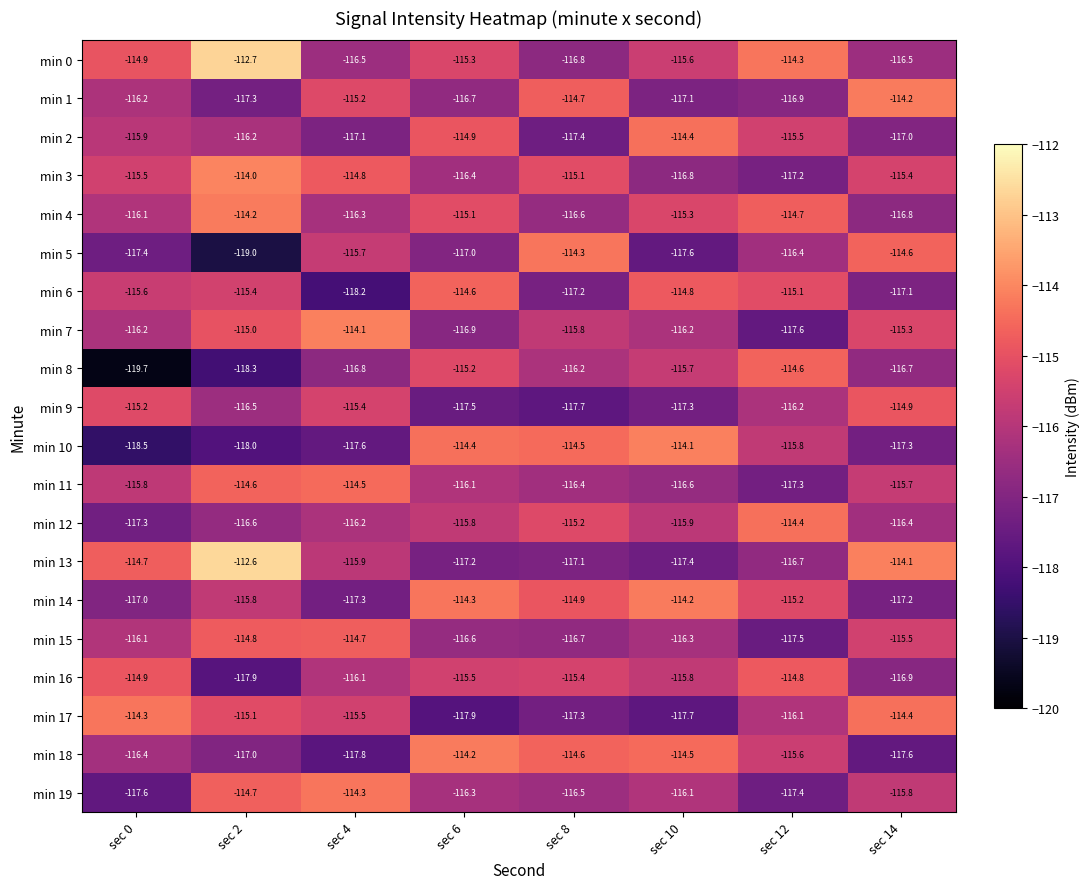

What is the difference between the second highest and second lowest values in the min 11 series?

2.0